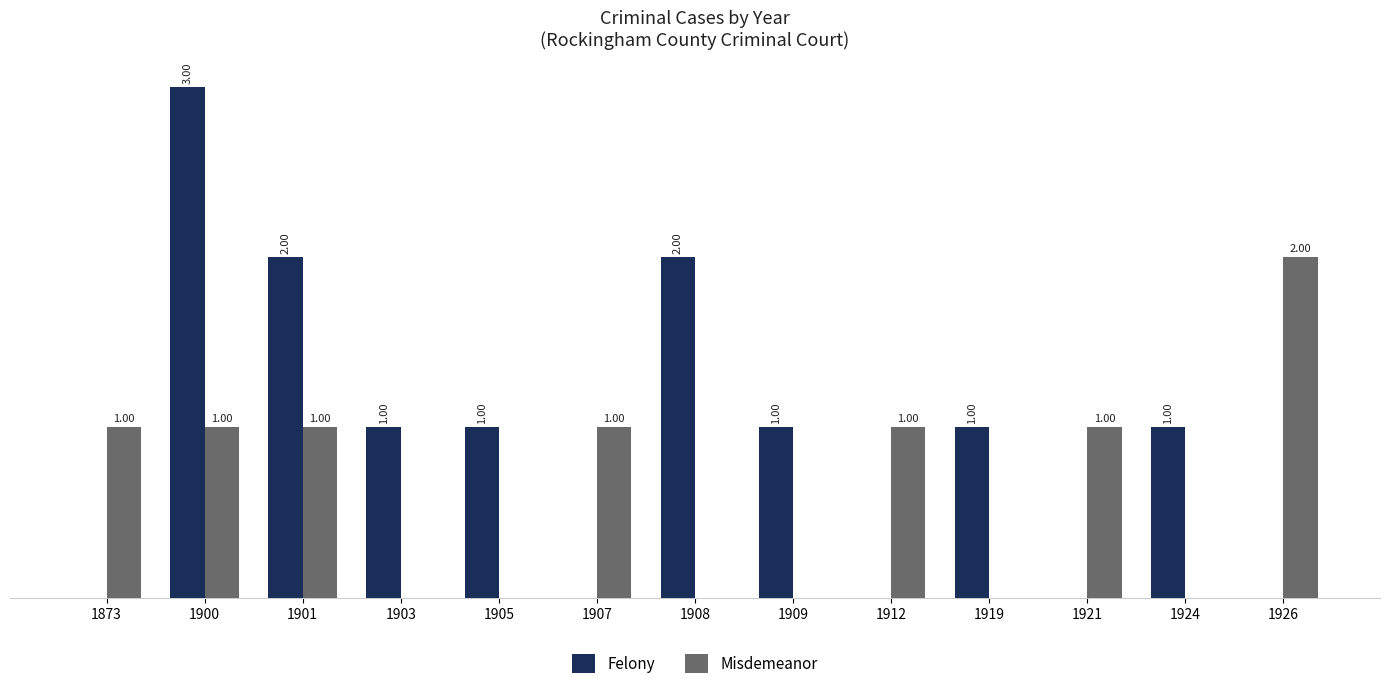

Between 1900 and 1901, which series saw the biggest shift?

Felony